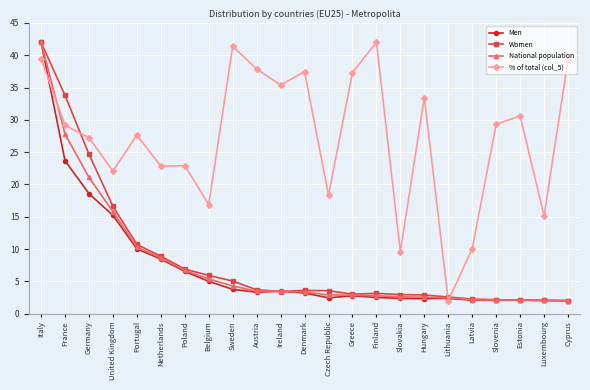

What is the highest value of the Women series?

42.0